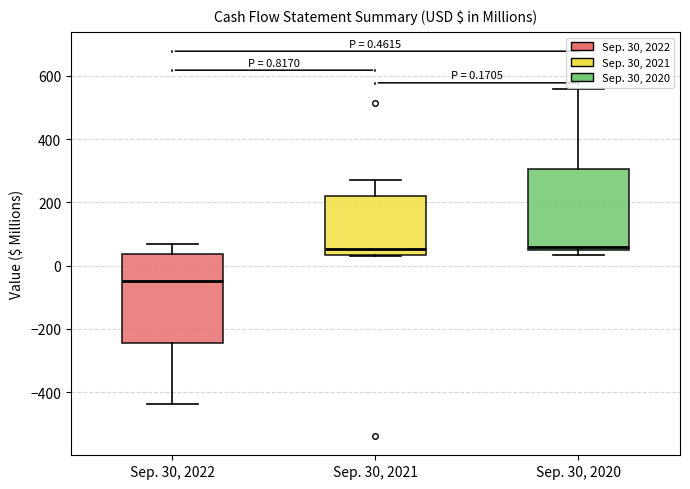

Which box's median line is the lowest?

Sep. 30, 2022